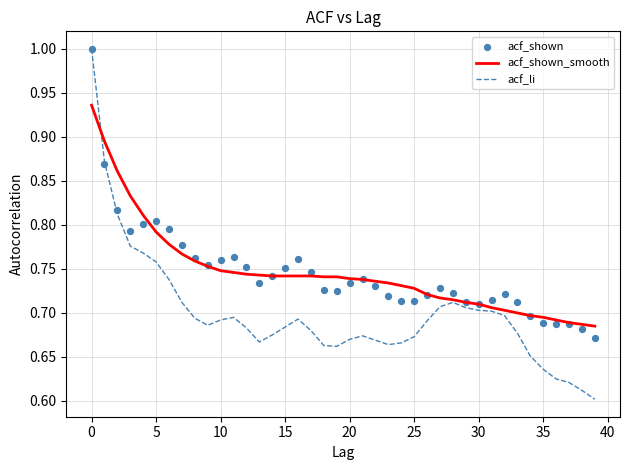

Is the value of acf_shown_smooth at 12 greater than the value of acf_shown at 12?

No